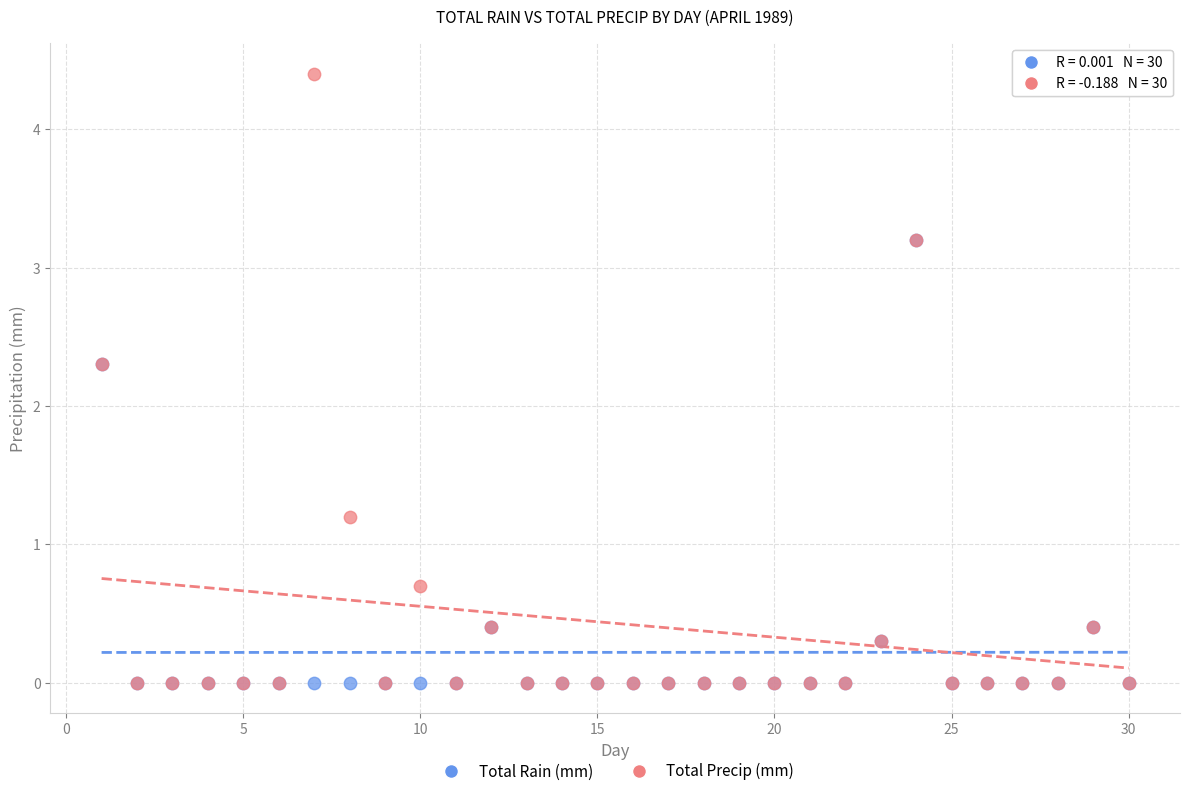

In the Total Rain (mm) series, what Y value is closest to 1?

0.4